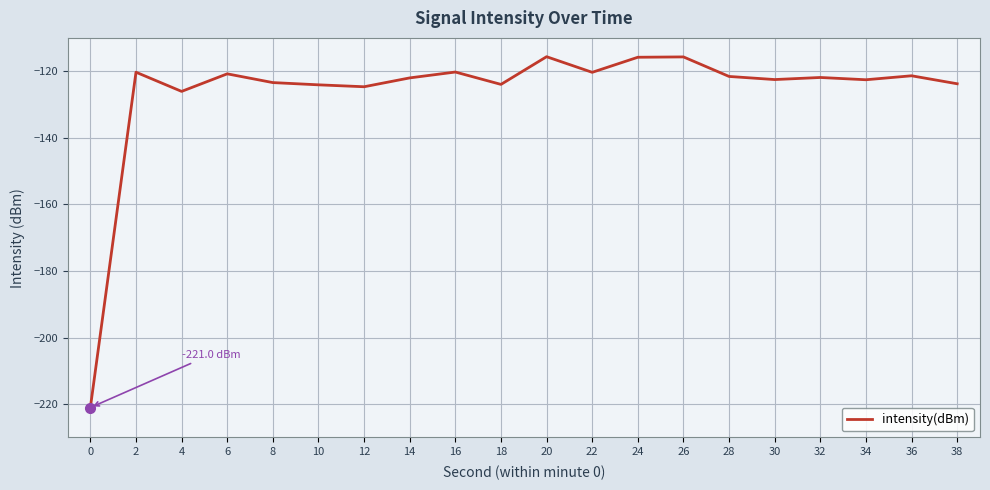

True or false: the data shows -120.3 at 2.

True